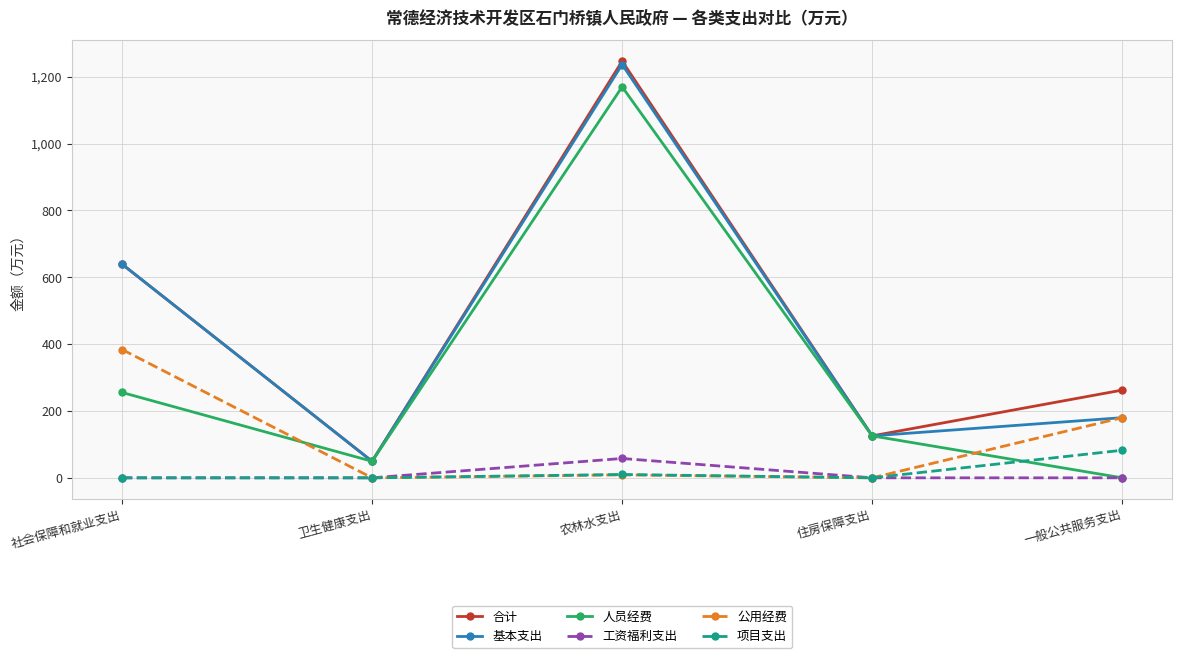

Reading left to right, transcribe all the data shown in this chart.

合计: 639.4	49.4	1246.6	125.5	262.5
基本支出: 639.4	49.4	1236.6	125.5	180.0
人员经费: 255.4	49.4	1169.8	125.5	0.0
工资福利支出: 0.0	0.0	57.9	0.0	0.0
公用经费: 383.9	0.0	8.9	0.0	180.0
项目支出: 0.0	0.0	10.0	0.0	82.5